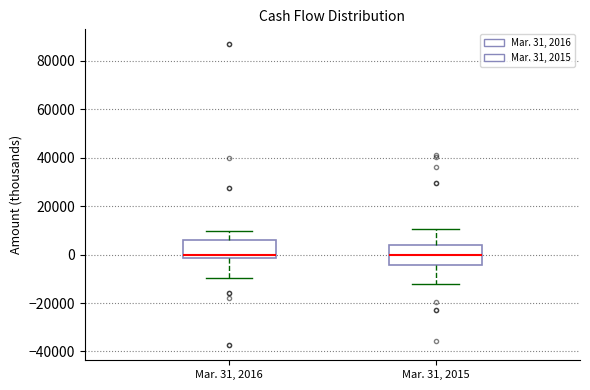

Where is the lower edge of the box for Mar. 31, 2016 on the y-axis? The values are not printed on the chart, so give them approximately, as read against the axis.

-2000